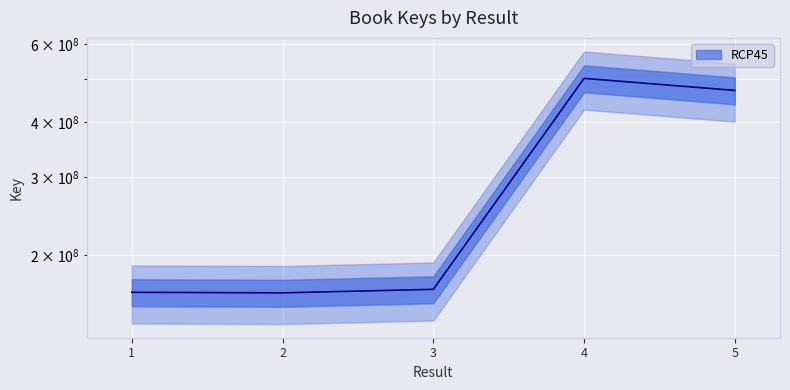

Reading right to left, what are all the values shown in this chart?

5=471540917	4=502008212	3=167486478	2=164426658	1=164918787